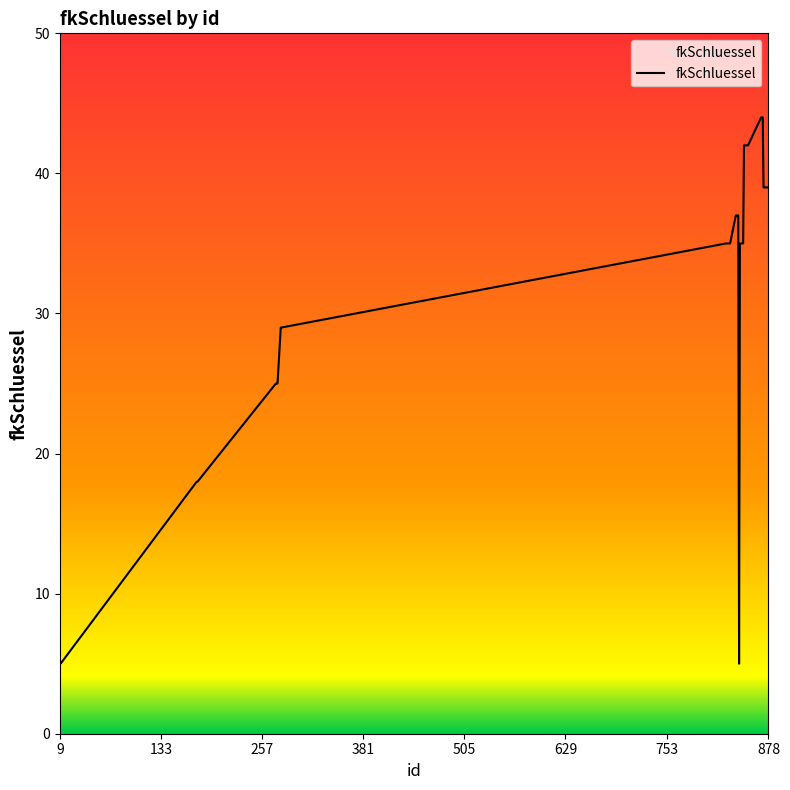

What is the maximum value shown in the chart?

44